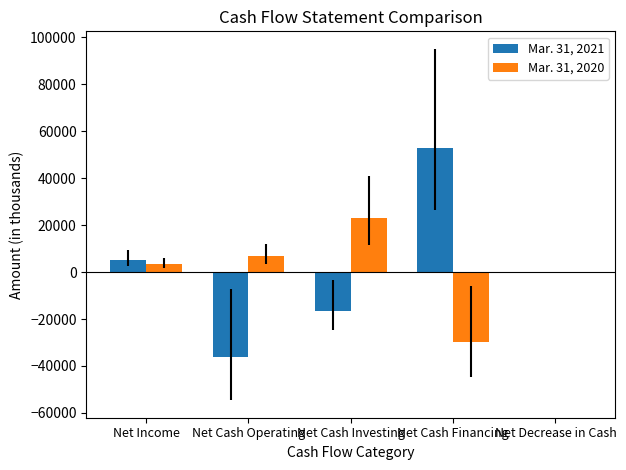

What value does the Mar. 31, 2020 series have at Net Cash Investing, to the nearest 50?

22850